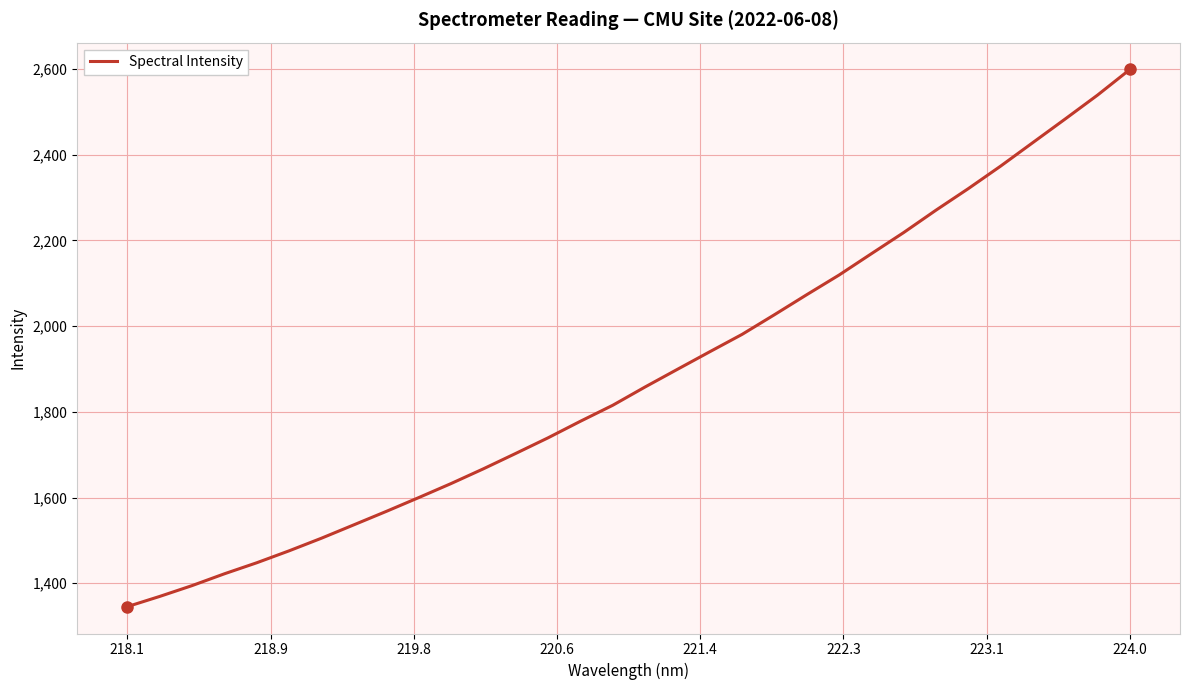

How many values are below 1858?

16